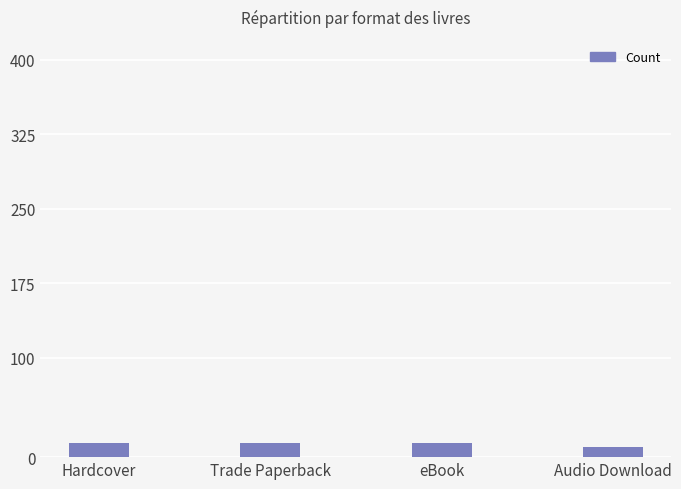

Reading left to right, transcribe all the data shown in this chart.

14	14	14	10